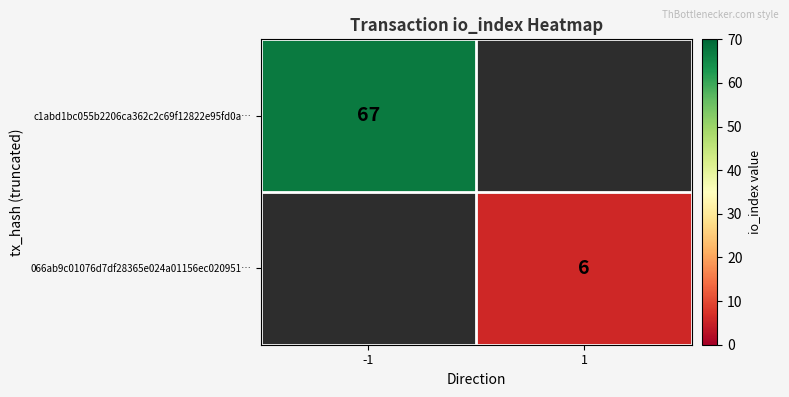

The value of 066ab9c01076d7df28365e024a01156ec020951… at 1 is 10. True or false?

False